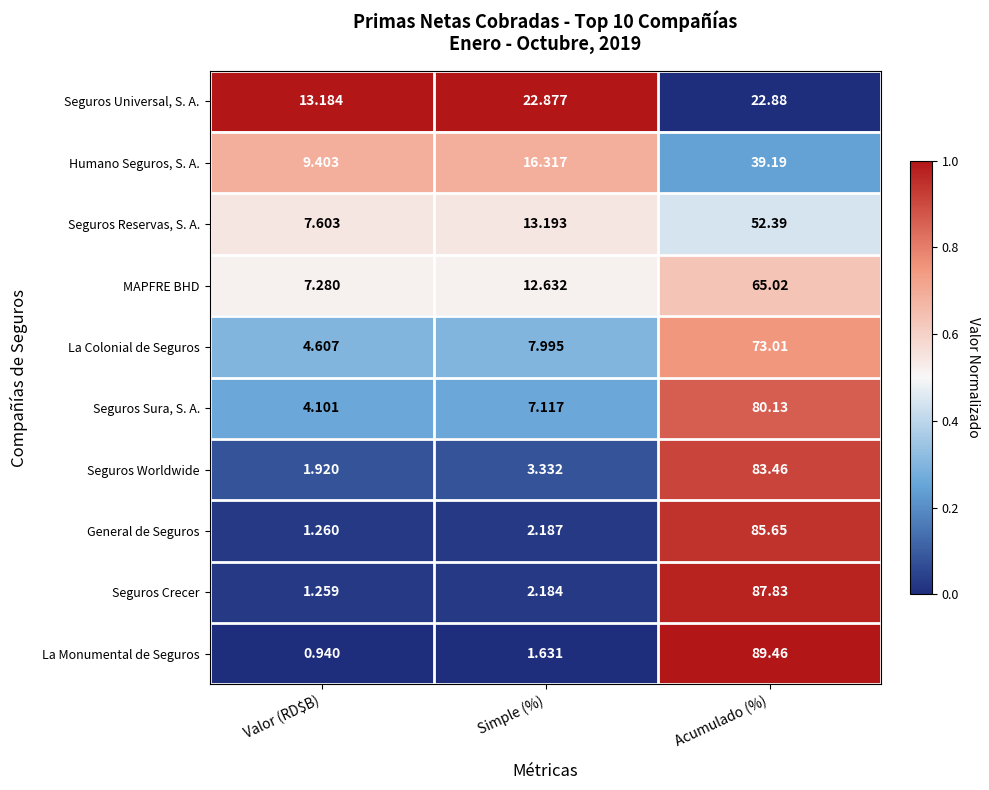

Count the number of data series in this chart.

10